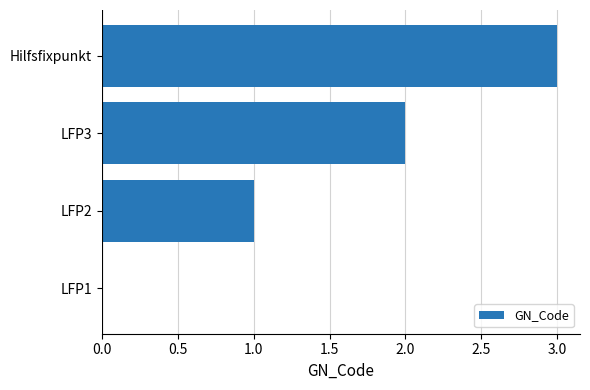

What is the change in value from LFP3 to Hilfsfixpunkt?

+1